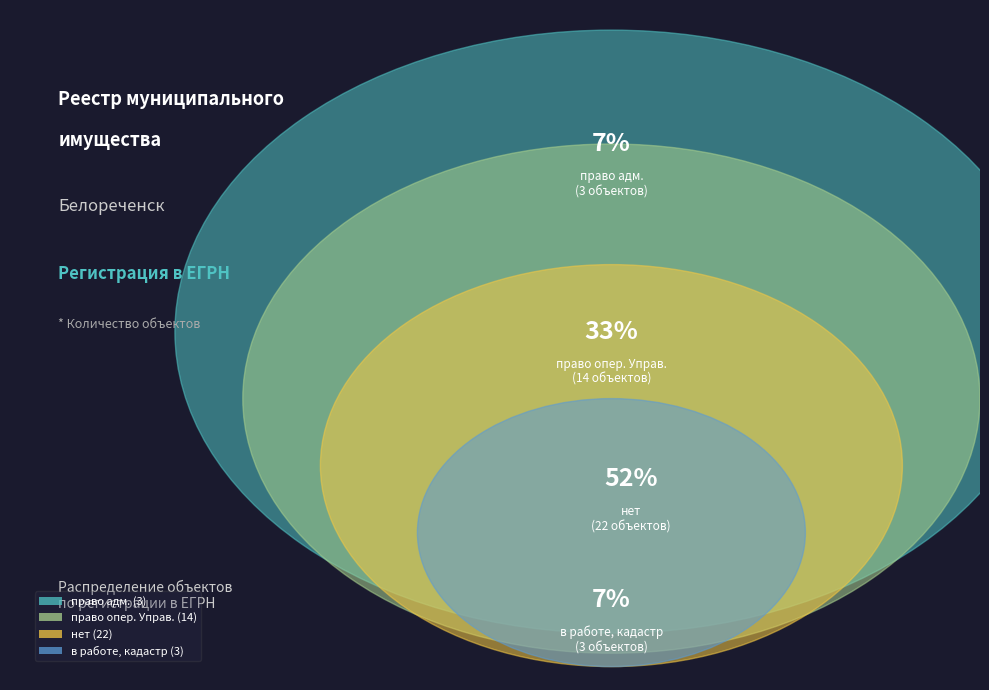

To the nearest percent, what is the combined percentage of в работе, кадастр and право опер. Управ.?

40%